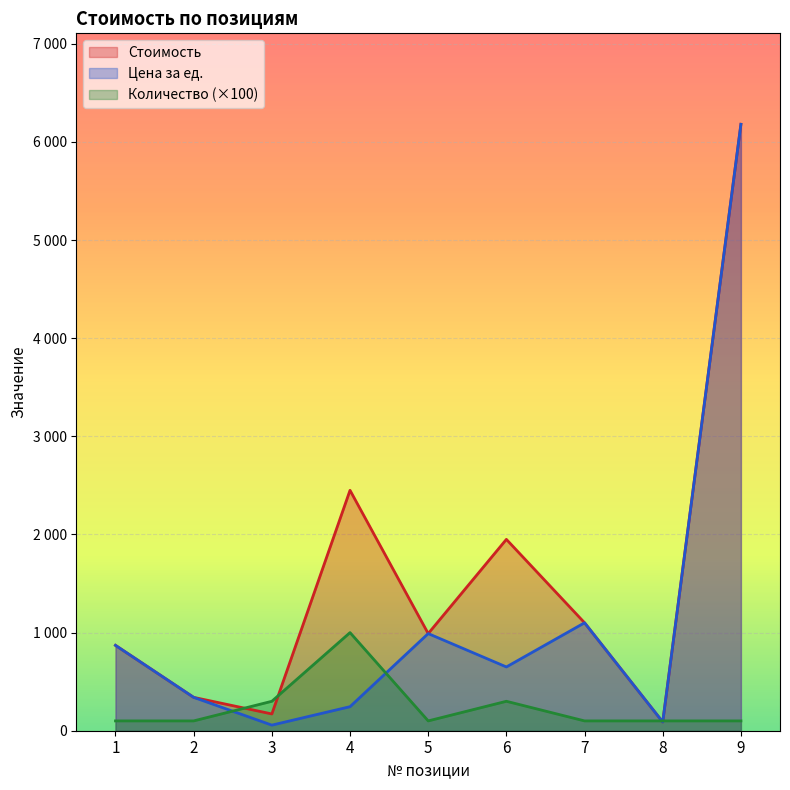

How many lines are shown in the chart?

3